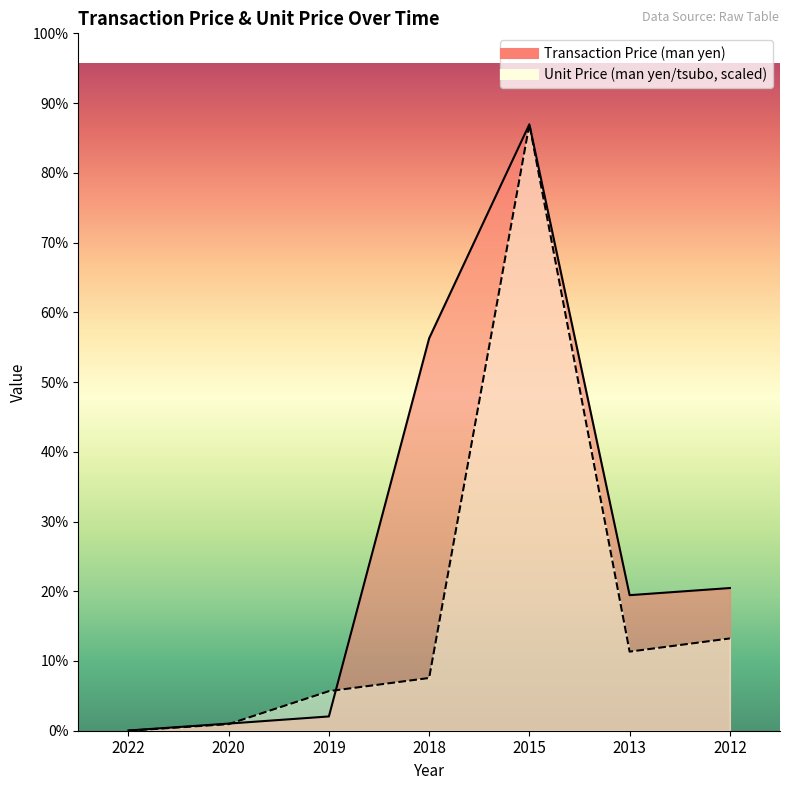

List the series in order of their peak value, highest first.

Transaction Price (man yen), Unit Price (man yen/tsubo)